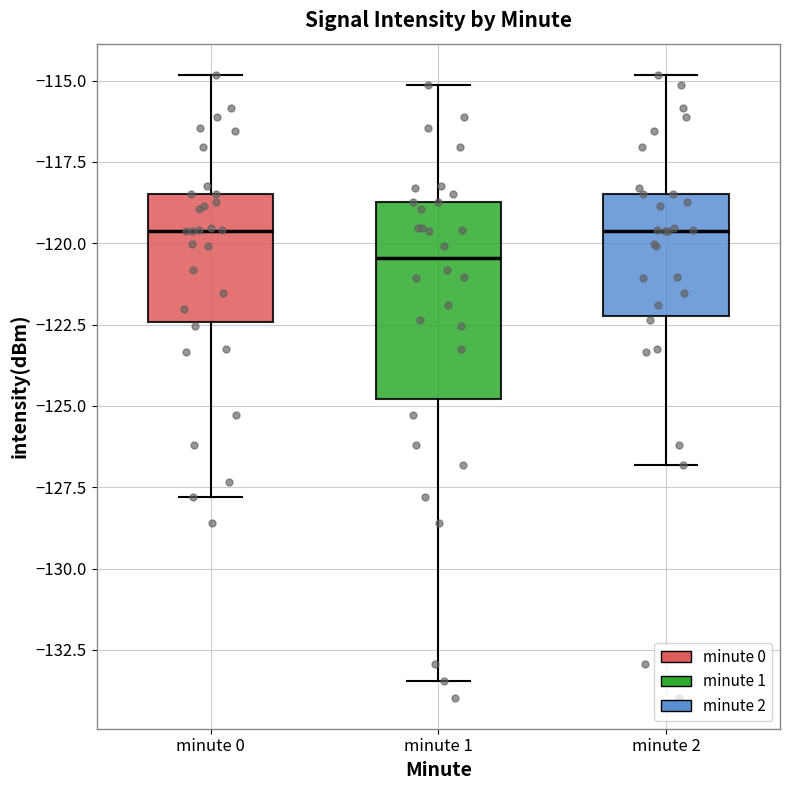

Where is the lower edge of the box for minute 1 on the y-axis? The values are not printed on the chart, so give them approximately, as read against the axis.

-125.0